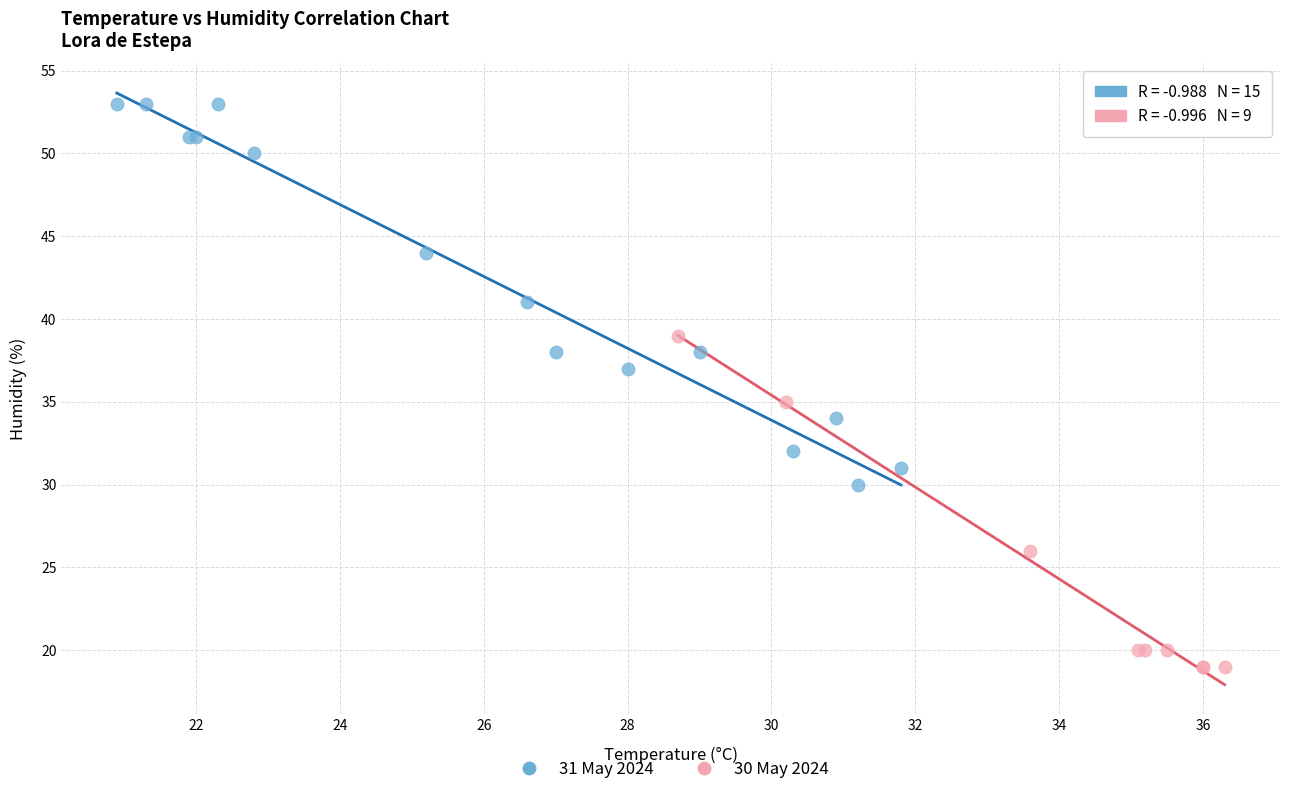

Which series reaches the maximum Y coordinate?

31 May 2024